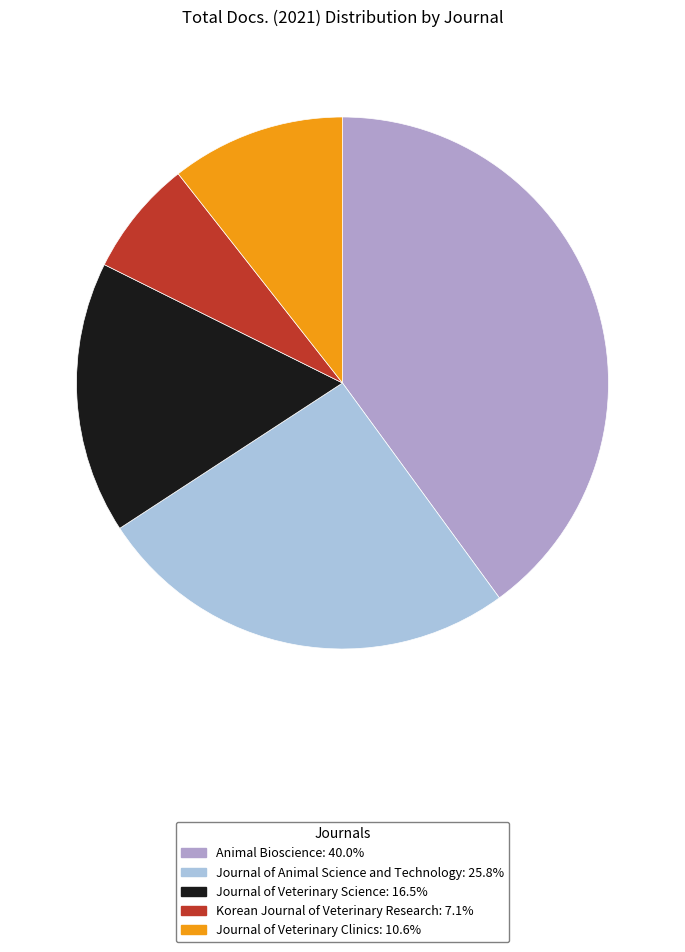

Does any single category account for the majority?

No